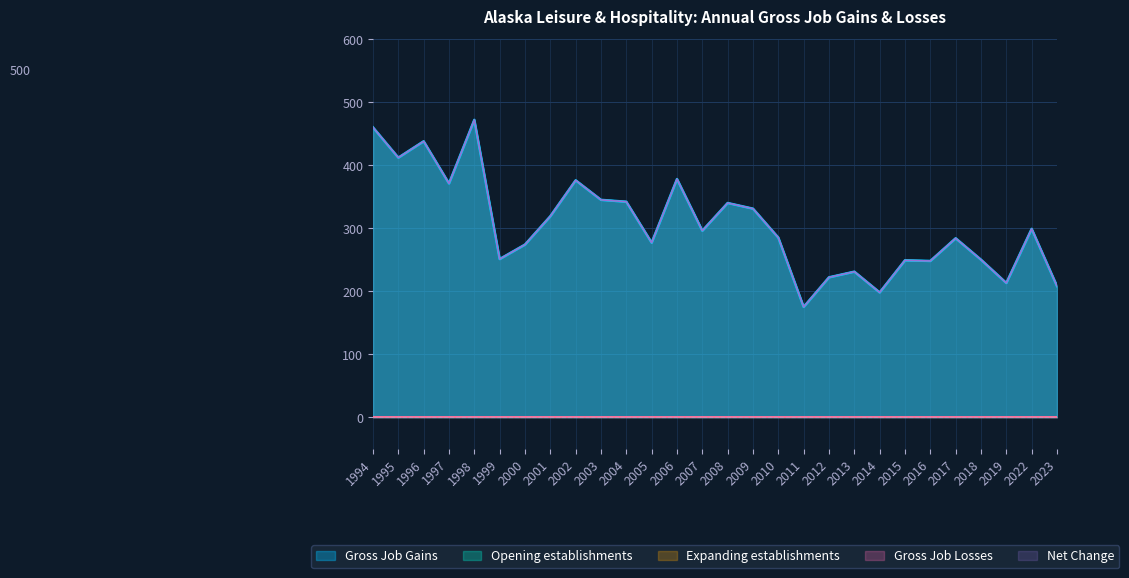

What is the minimum value shown in the chart?

175